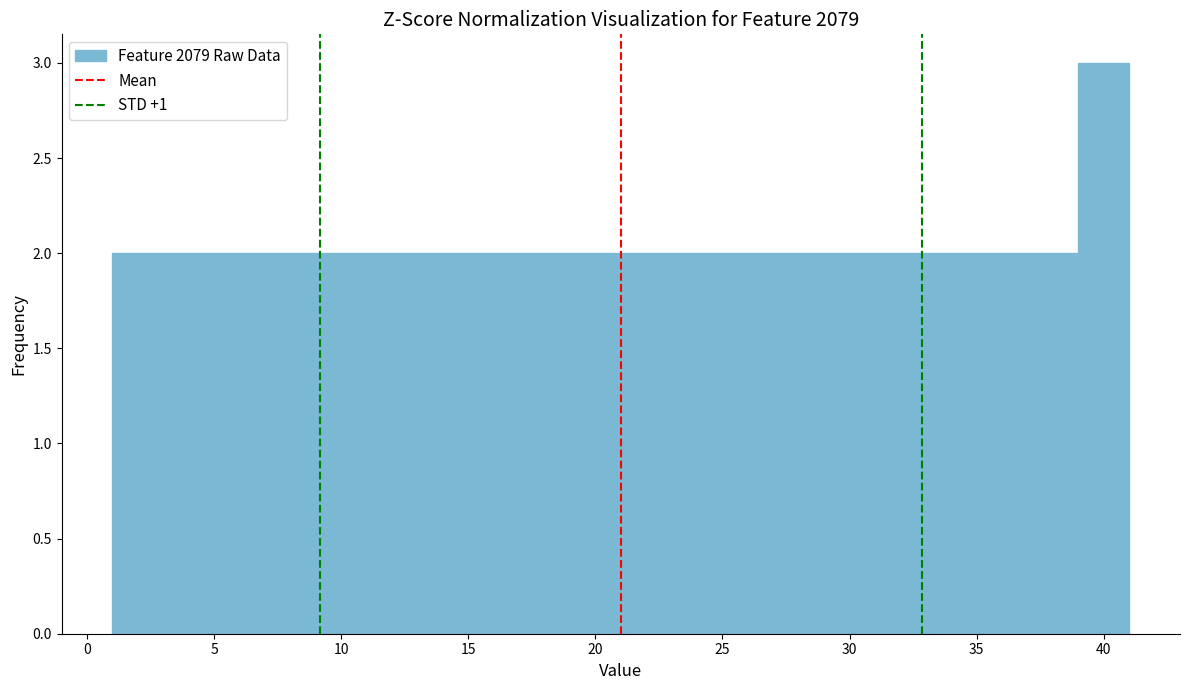

How tall is the bar that spans 9 to 11 on the x-axis? The values are not printed on the chart, so give them approximately, as read against the axis.

2